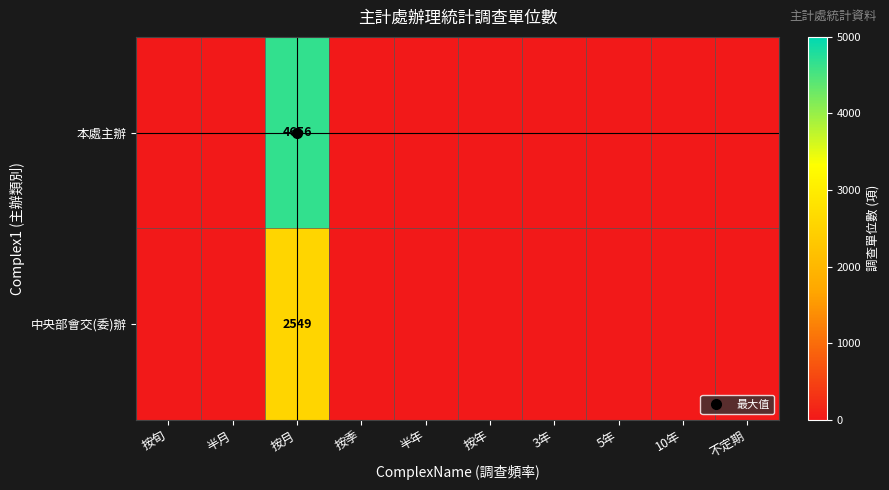

What is the sum of all 本處主辦 values?

4656